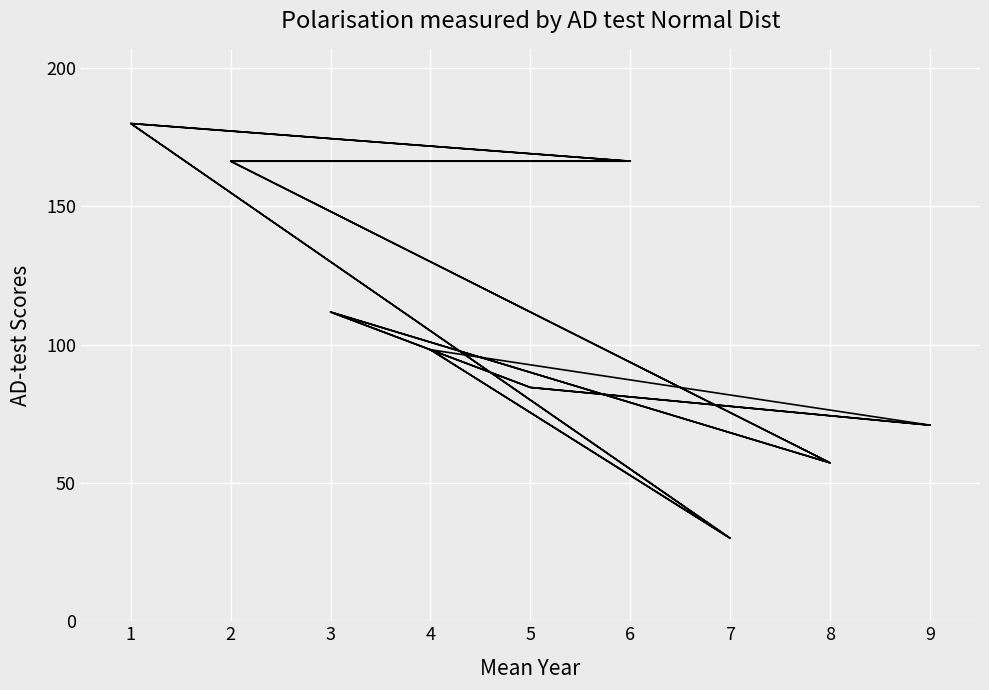

Between 3 and 4, which is larger?

3